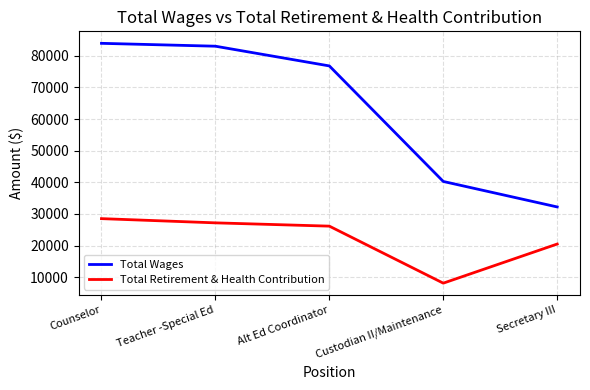

What is the smallest value displayed?

8136